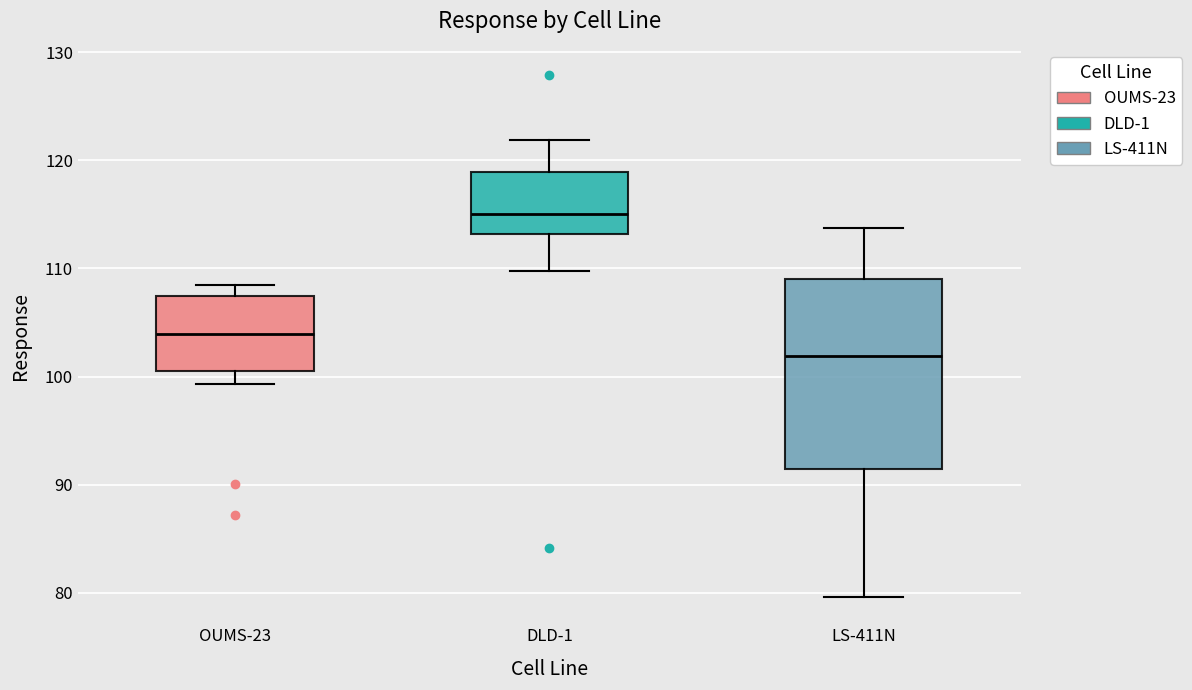

Reading left to right, read every box against the y-axis: the position of its median line, the range the box covers, and the ends of its whiskers. The values are not printed on the chart, so give them approximately, as read against the axis.

OUMS-23: median 104, box 101 to 107, whiskers 99 to 109
DLD-1: median 115, box 113 to 119, whiskers 110 to 122
LS-411N: median 102, box 91 to 109, whiskers 80 to 114